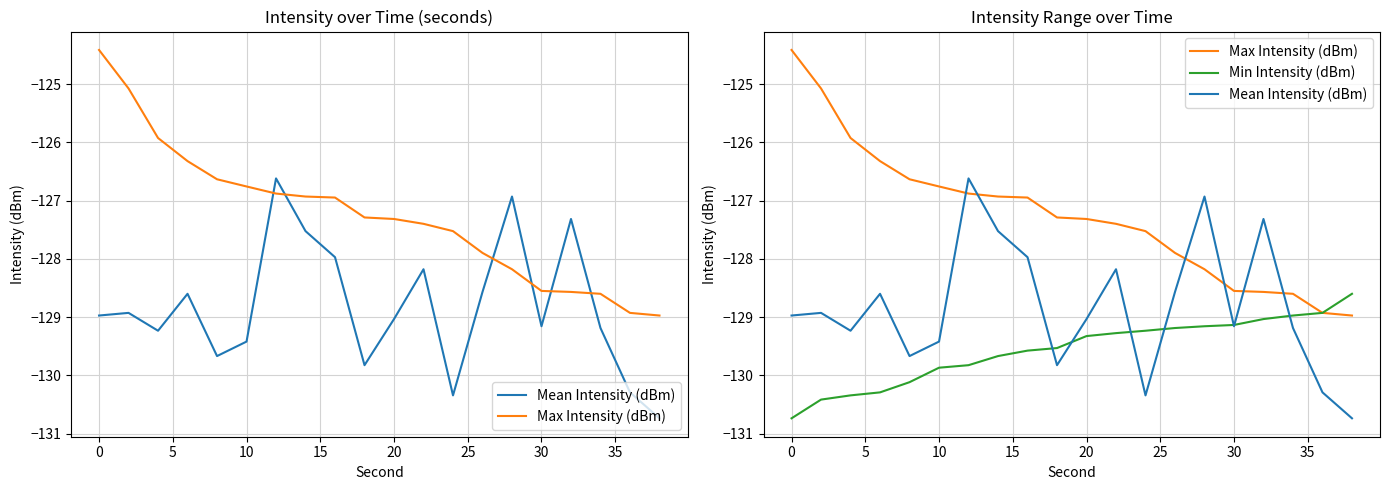

Reading left to right, extract all data points from this chart.

Mean Intensity (dBm): -129.0	-128.9	-129.2	-128.6	-129.7	-129.4	-126.6	-127.5	-128.0	-129.8	-129.0	-128.2	-130.3	-128.6	-126.9	-129.2	-127.3	-129.2	-130.3	-130.7
Max Intensity (dBm): -124.4	-125.1	-125.9	-126.3	-126.6	-126.8	-126.9	-126.9	-126.9	-127.3	-127.3	-127.4	-127.5	-127.9	-128.2	-128.6	-128.6	-128.6	-128.9	-129.0
Min Intensity (dBm): -130.7	-130.4	-130.3	-130.3	-130.1	-129.9	-129.8	-129.7	-129.6	-129.5	-129.3	-129.3	-129.2	-129.2	-129.2	-129.1	-129.0	-129.0	-128.9	-128.6